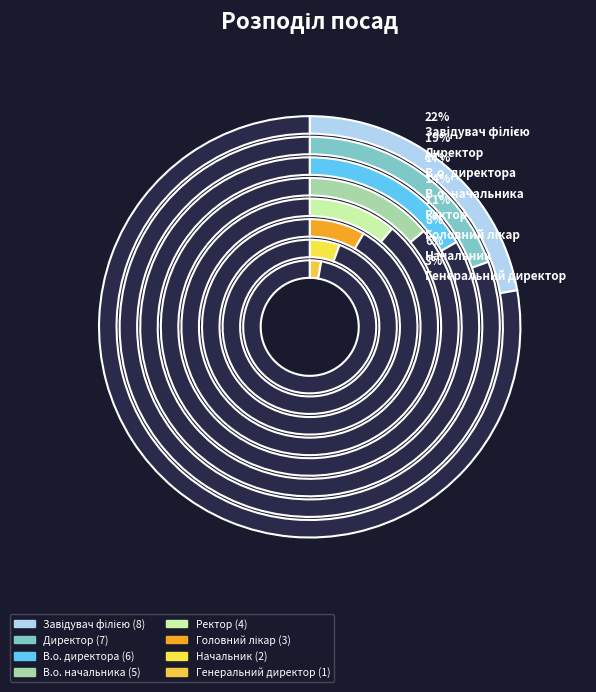

Is there any slice that represents more than half of the pie?

No